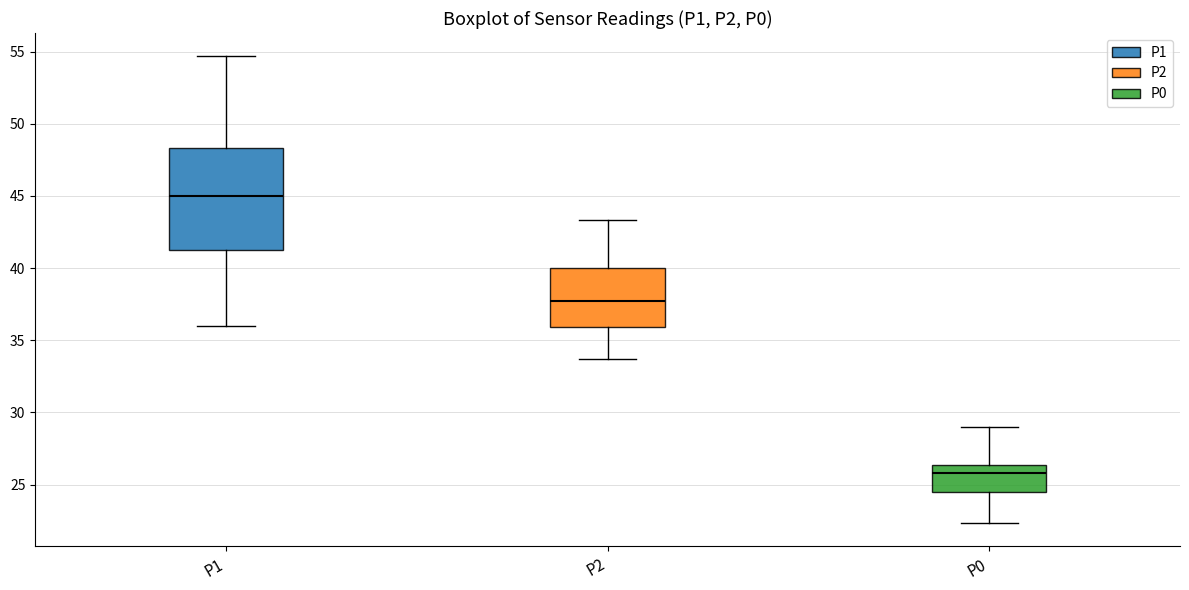

Where is the lower edge of the box for P1 on the y-axis? The values are not printed on the chart, so give them approximately, as read against the axis.

41.0